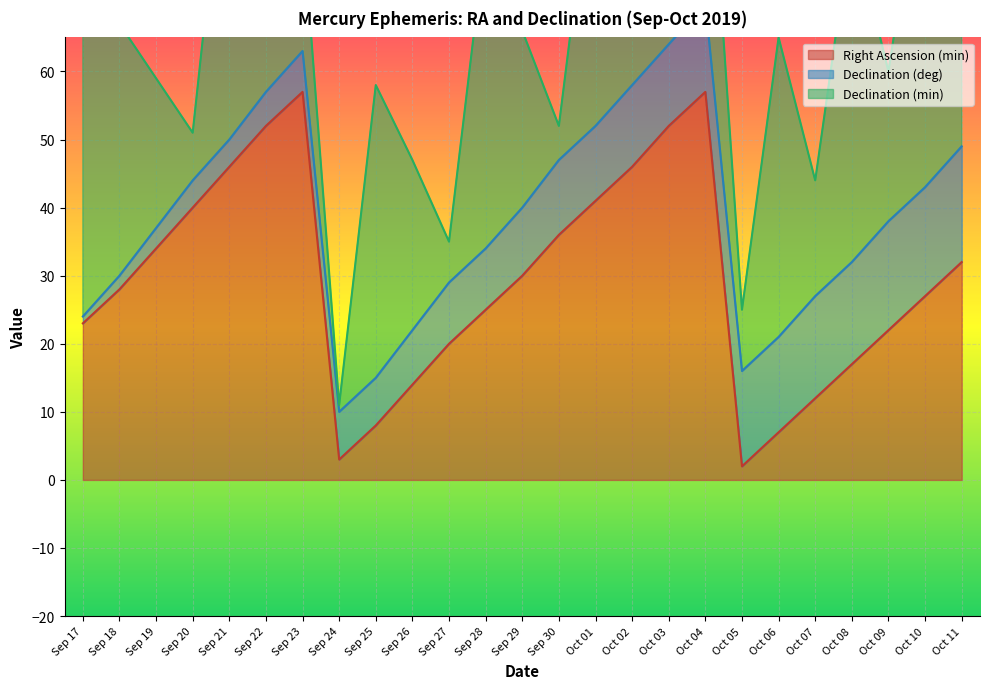

True or false: Right Ascension (min) has a value of 22 at Oct 09.

True